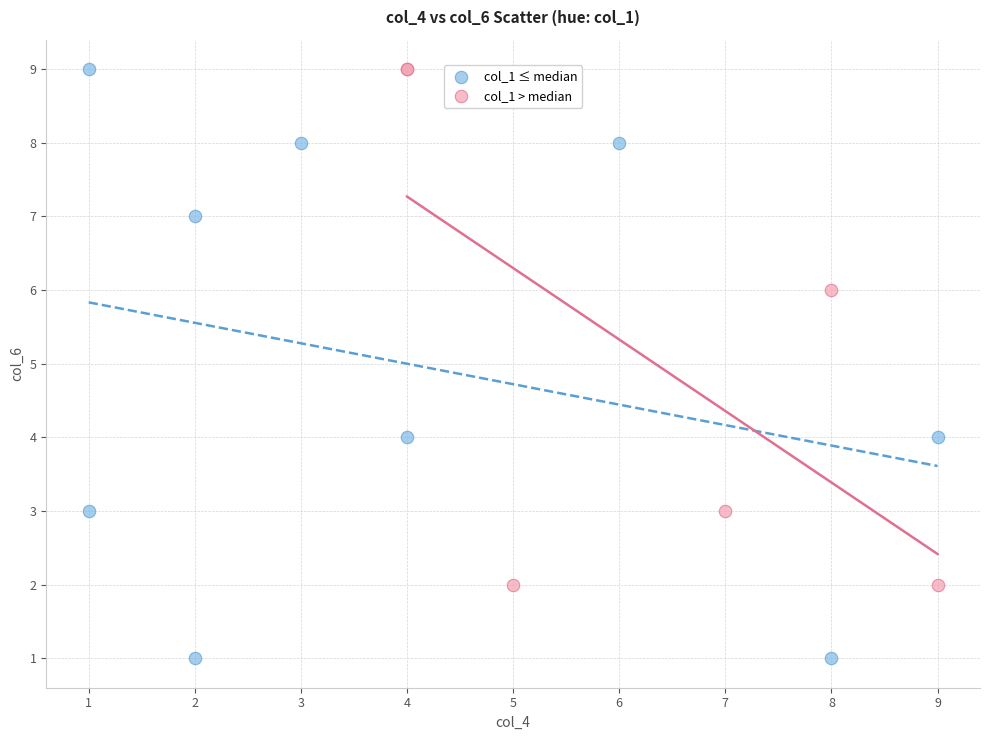

Which series contains the lowest Y value?

col_1 ≤ median